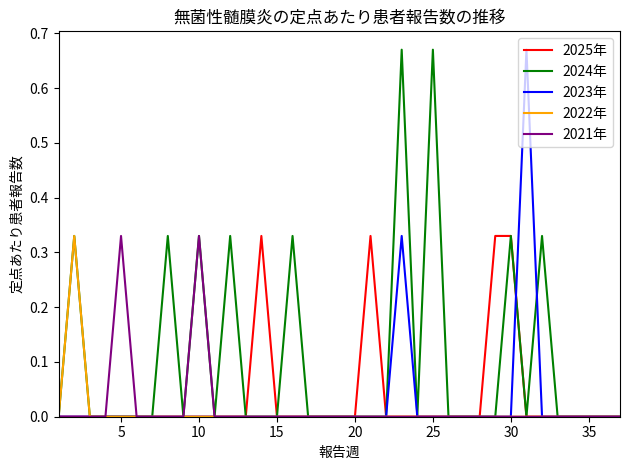

The 2023年 series shows -0.4 at 10. True or false?

False